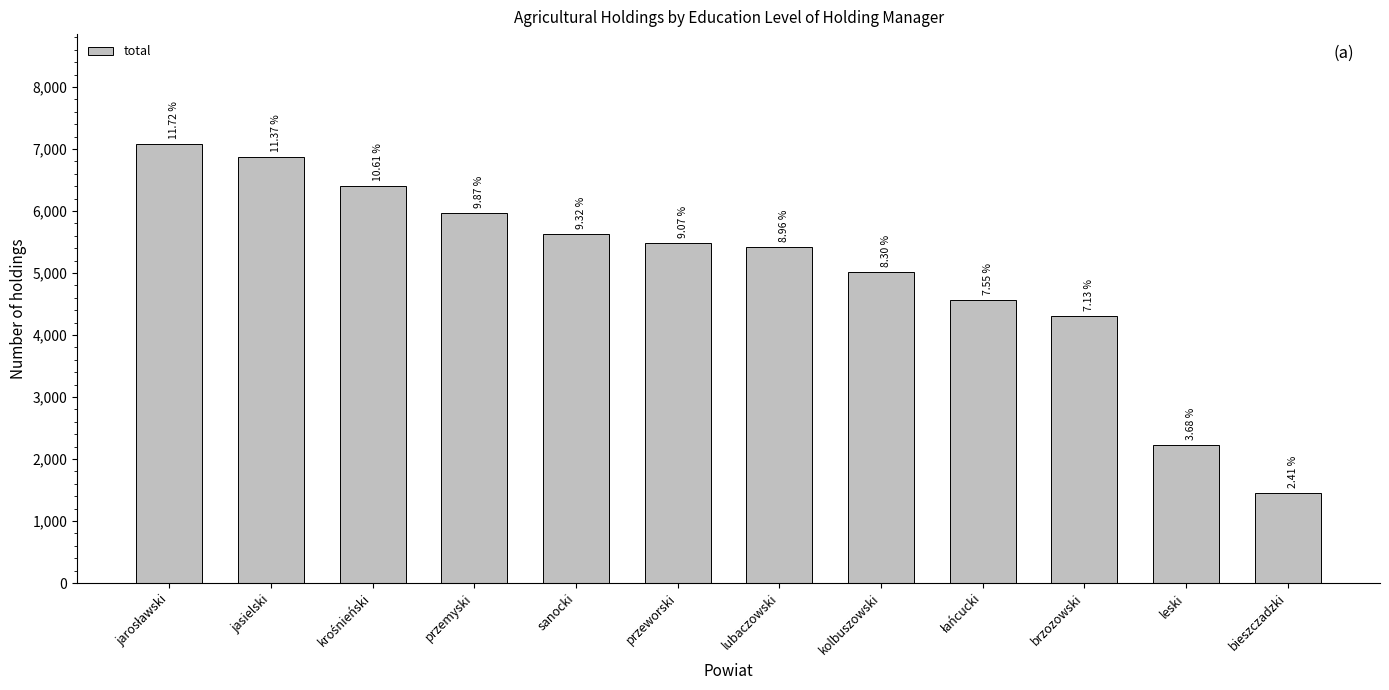

Does the chart contain any negative values?

No